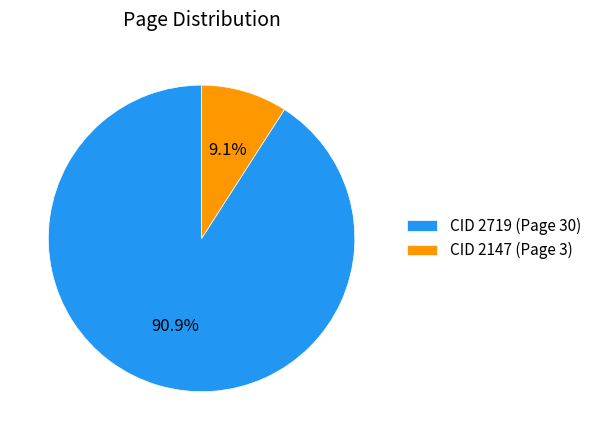

How many segments does this pie chart have?

2